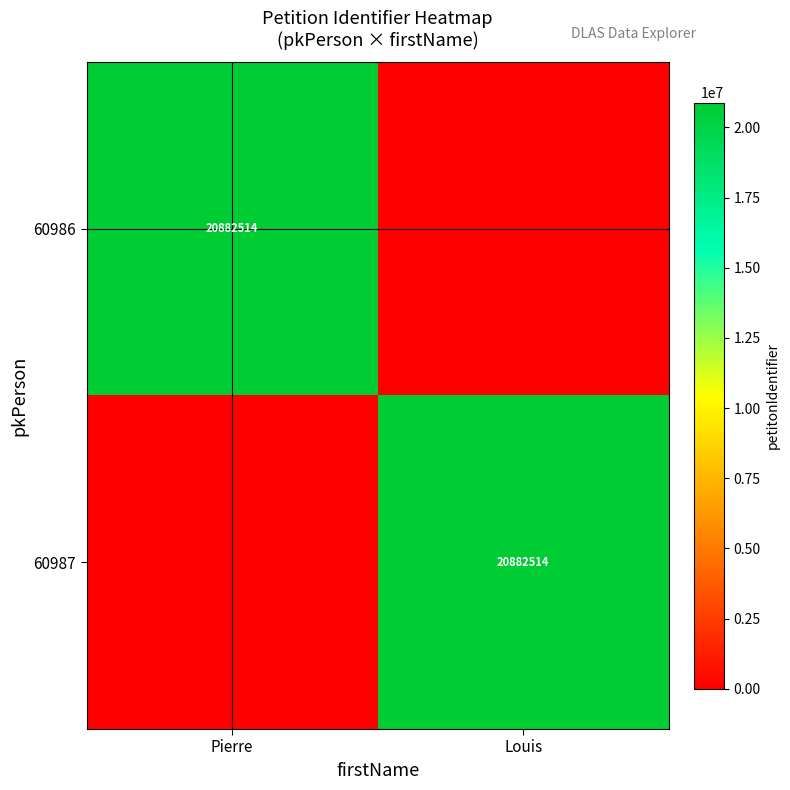

True or false: 60986 has a value of 35678193 at Pierre.

False